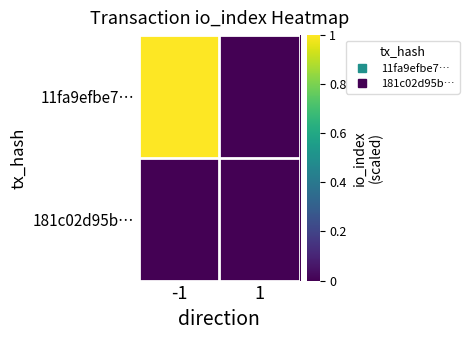

Rank the series by their maximum value, from highest to lowest.

11fa9efbe7…, 181c02d95b…